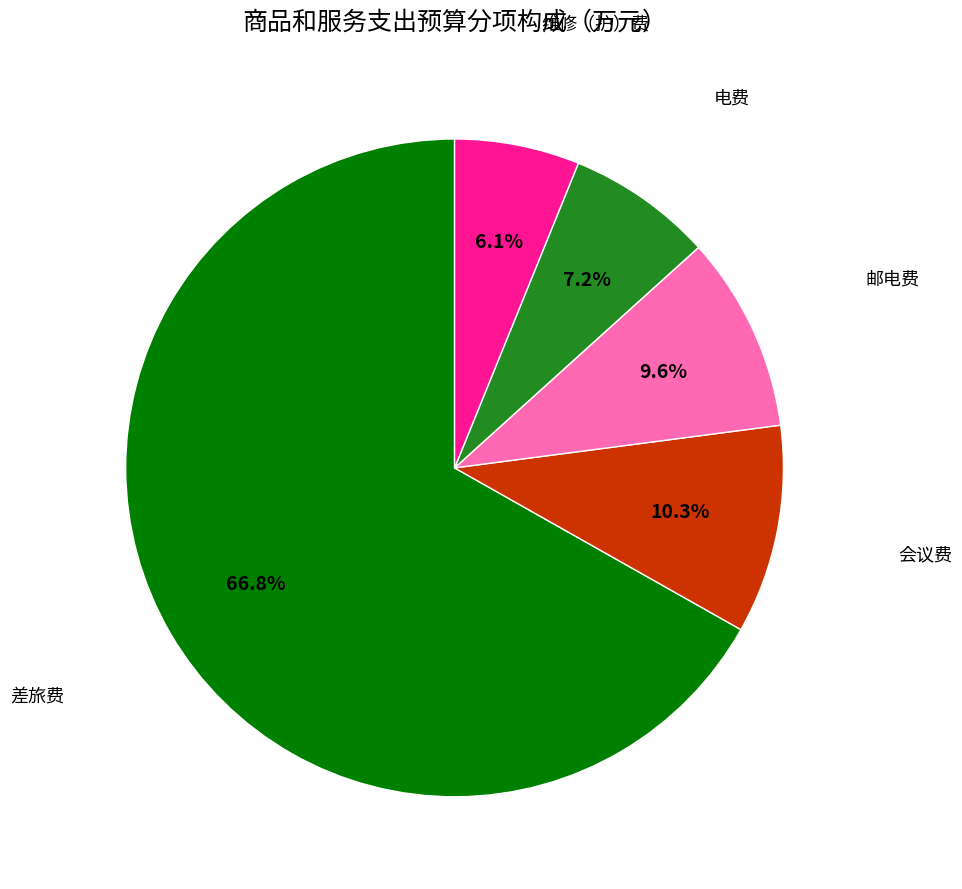

To the nearest percent, what is the difference between the 差旅费 and 邮电费 slice percentages?

57%